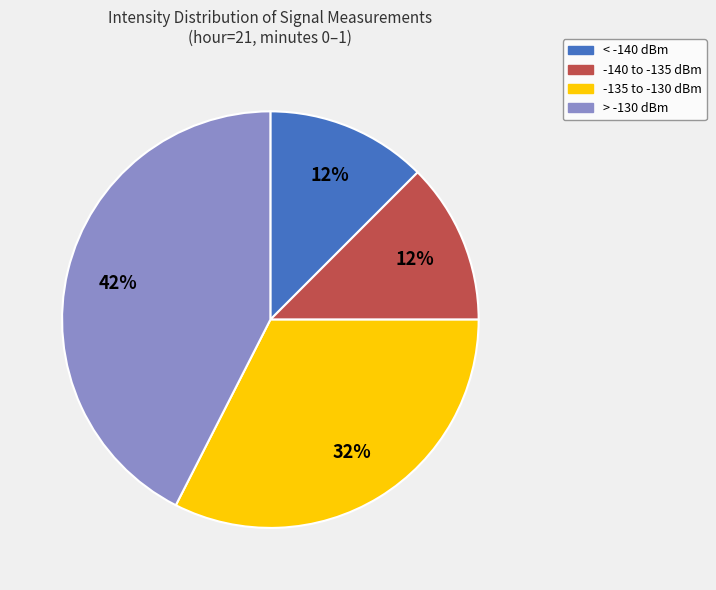

To the nearest percent, what portion does > -130 dBm represent?

43%